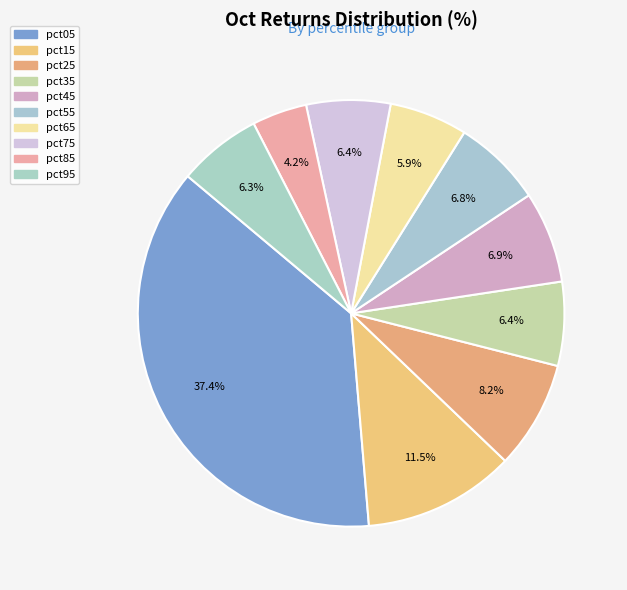

How many slices are in this pie chart?

10